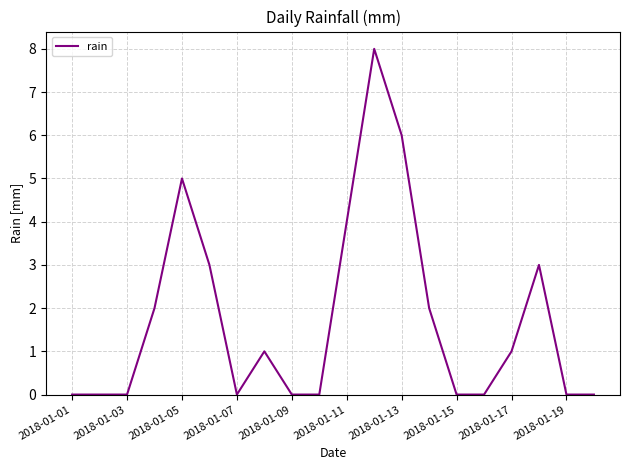

What is the average value?

2